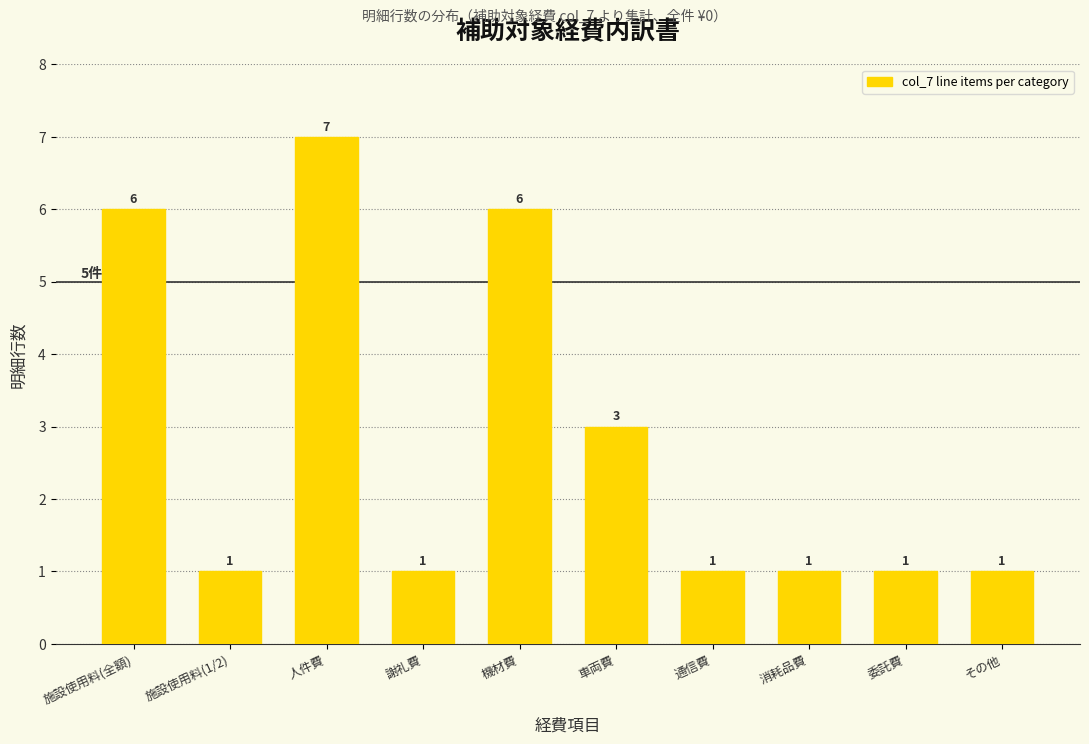

Reading right to left, extract all data points from this chart.

1	1	1	1	3	6	1	7	1	6